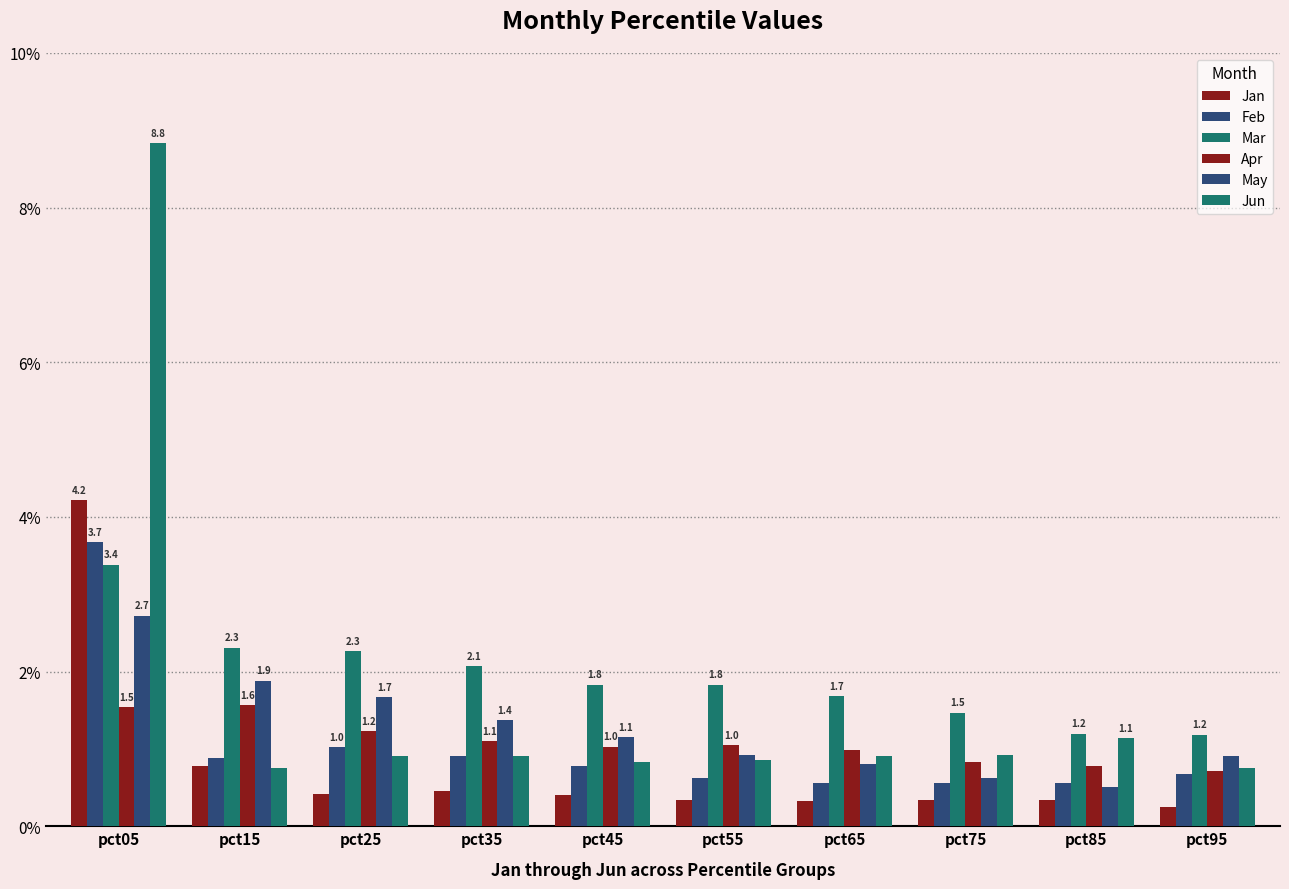

How many values in the May series exceed 1?

5